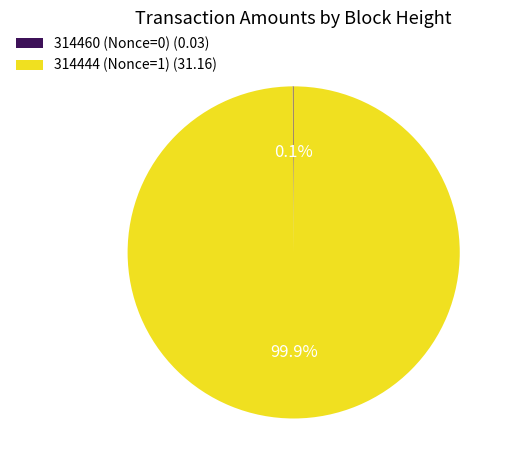

Is there a majority slice in this chart?

Yes